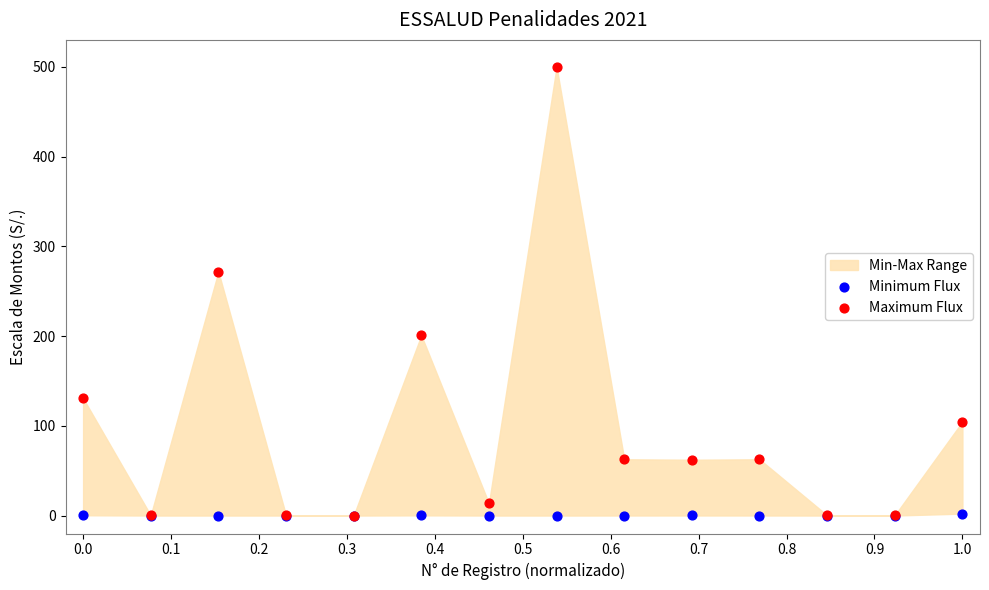

Which series has the largest Y range (max minus min)?

Maximum Flux